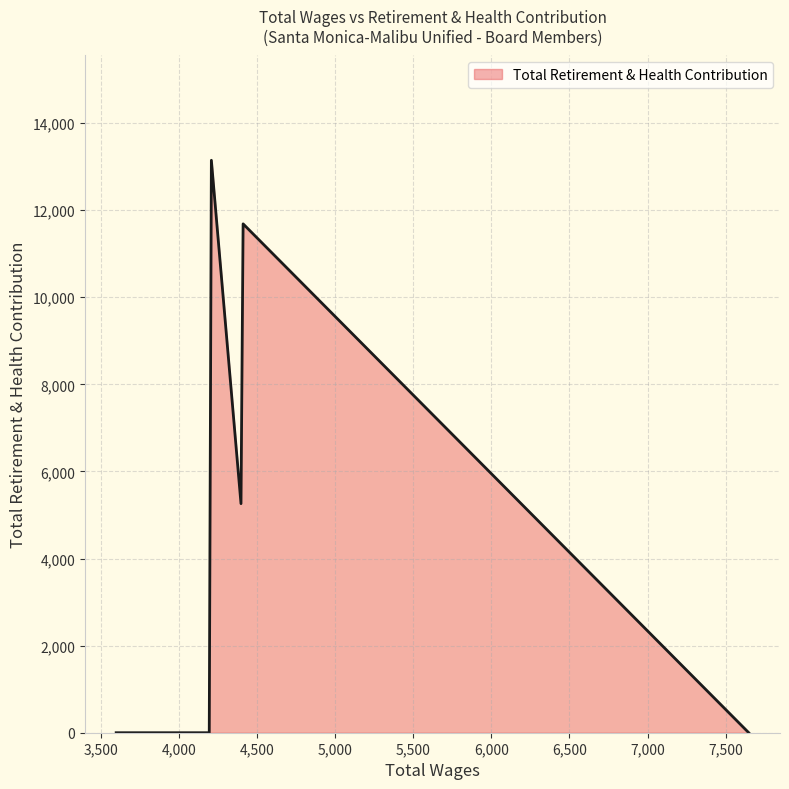

What is the maximum value shown in the chart?

13145.2